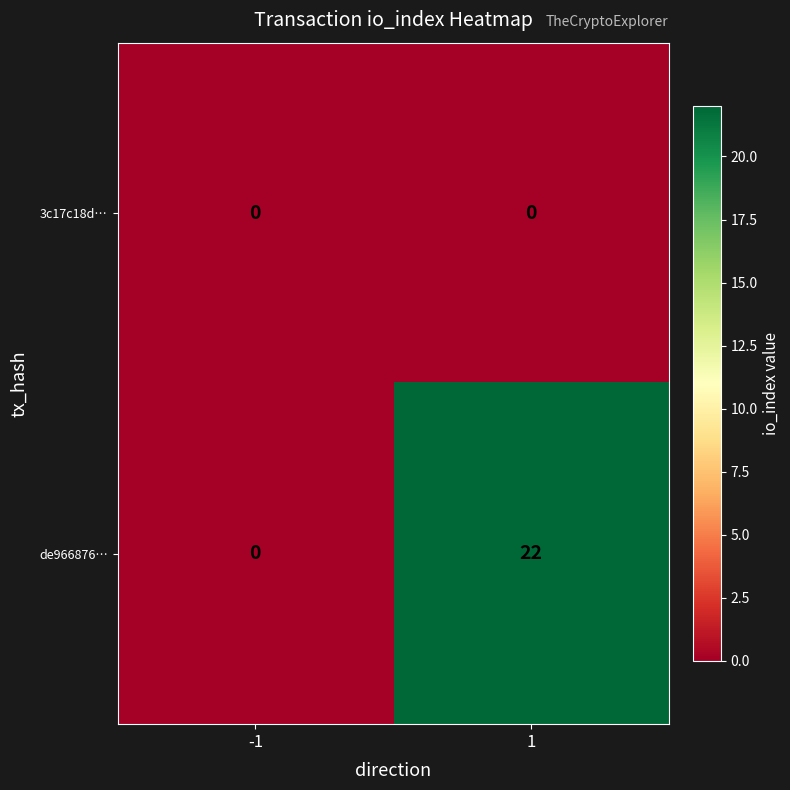

Which series has the widest spread of values?

de966876…